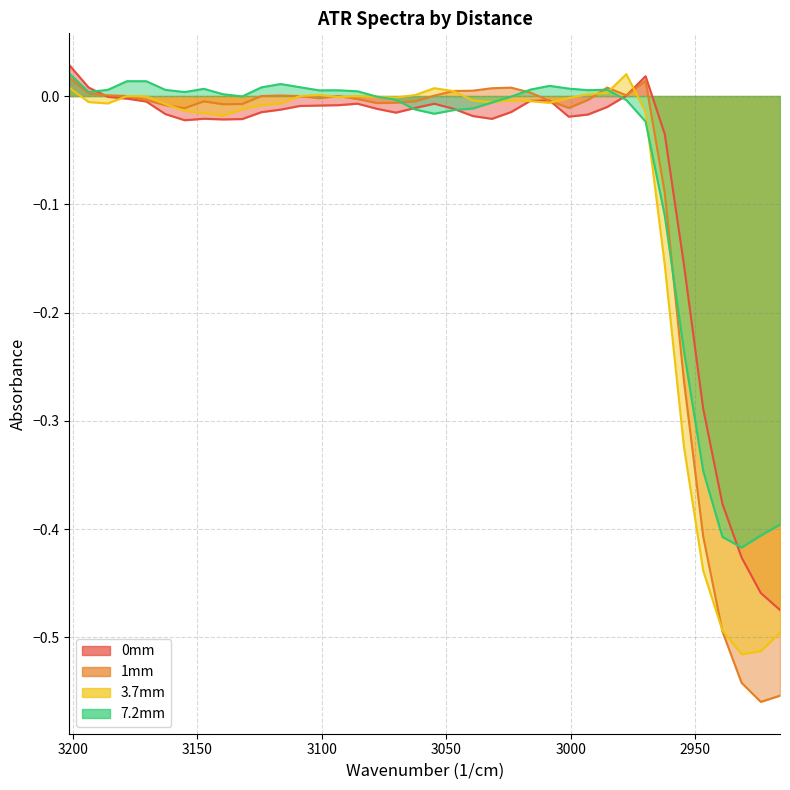

True or false: 1mm and 7.2mm intersect in this chart.

True